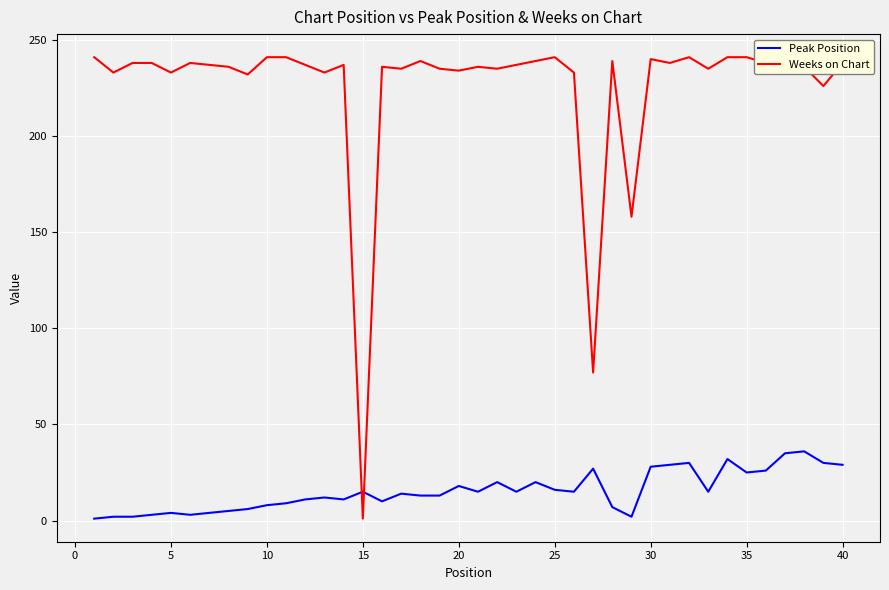

Rank the series by their maximum value, from highest to lowest.

Weeks on Chart, Peak Position